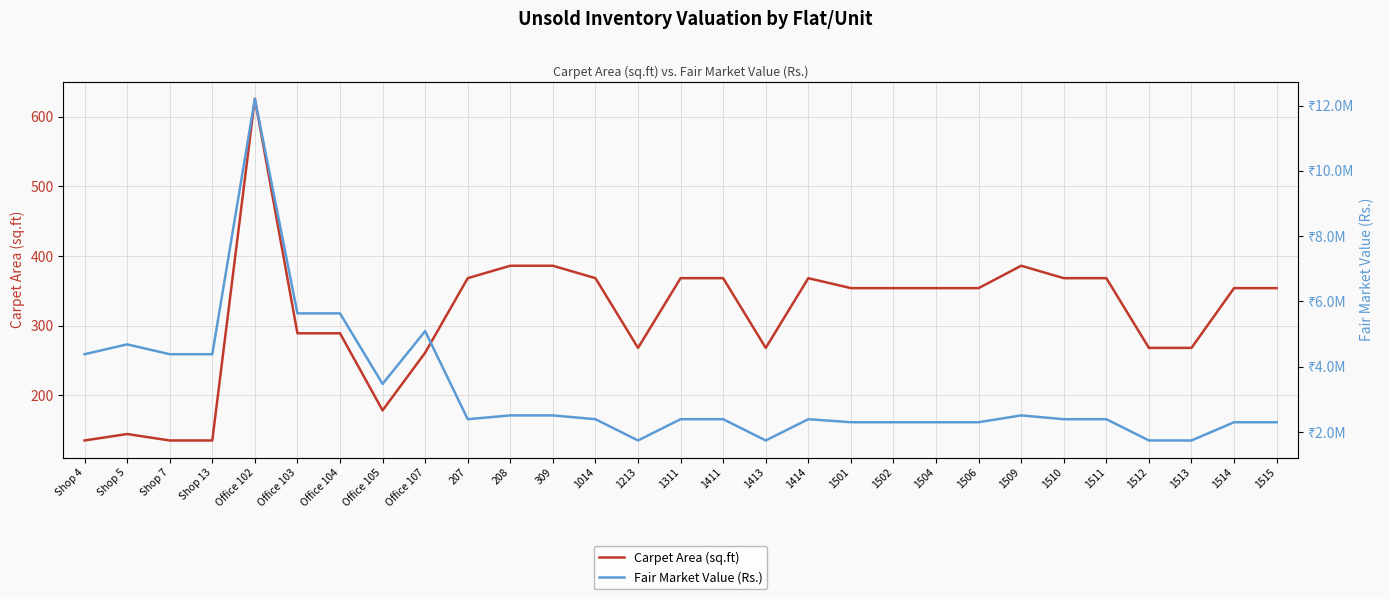

How many values in the Fair Market Value (Rs.) series exceed 2392837?

19